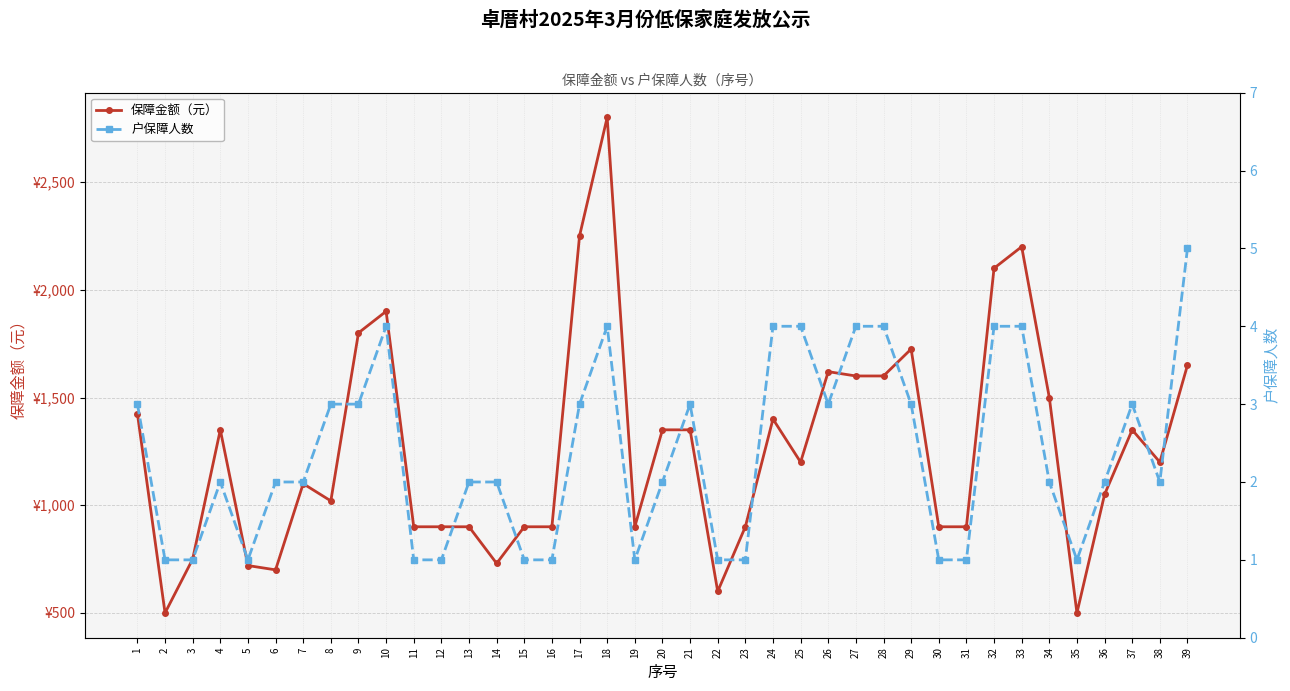

Rank the series by their average value, from lowest to highest.

户保障人数, 保障金额（元）